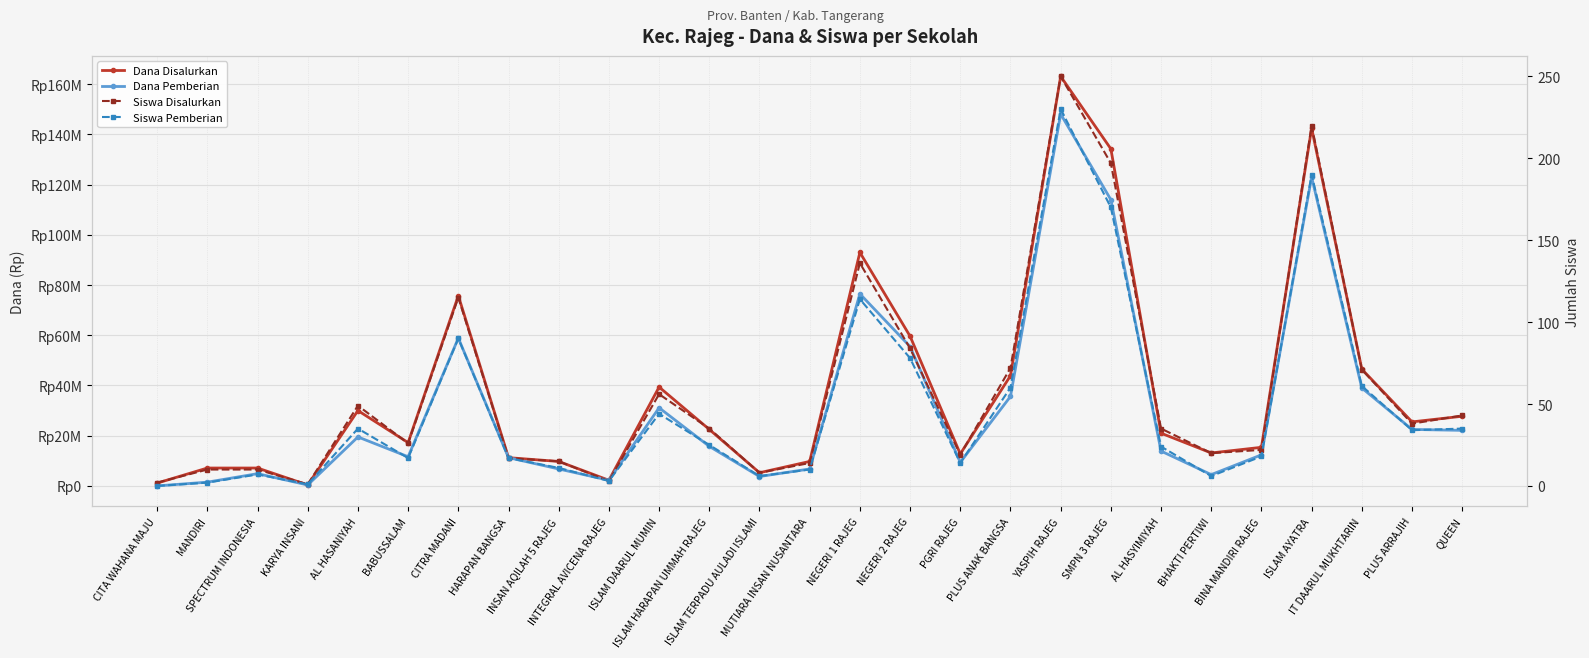

At which category is the sum across all series the highest?

YASPIH RAJEG